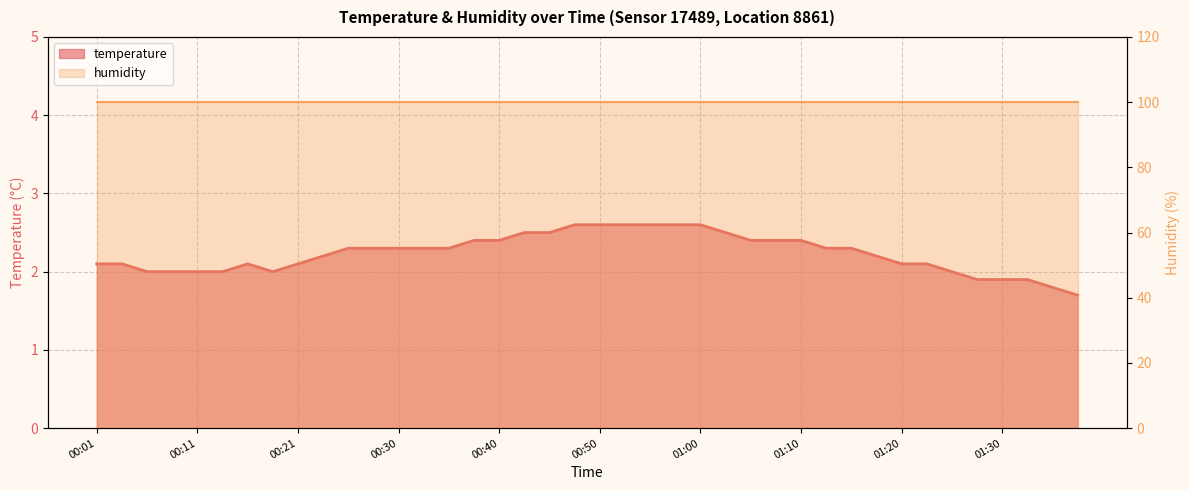

What is the average value?

2.2